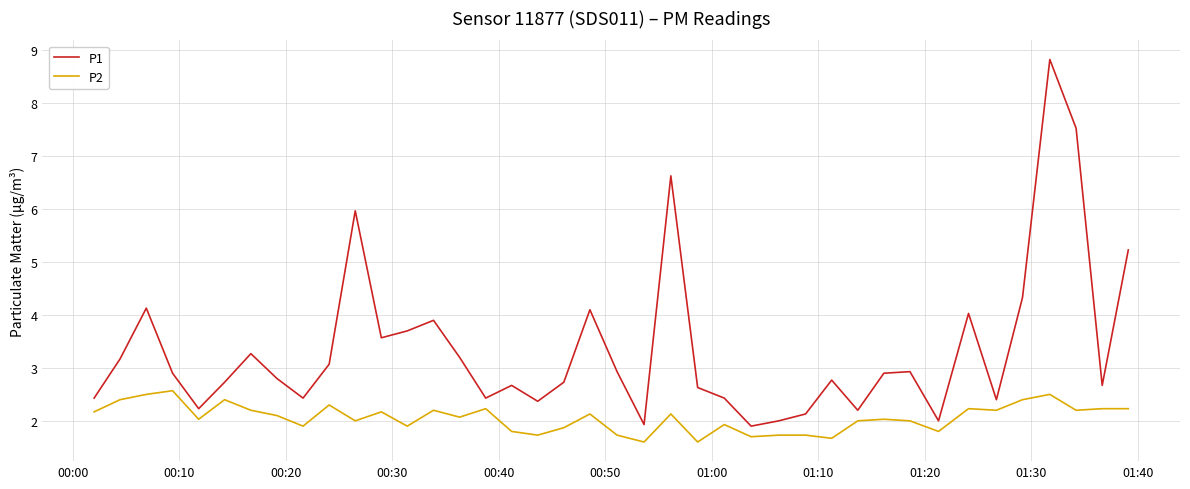

What is the lowest value of the P2 series?

1.6